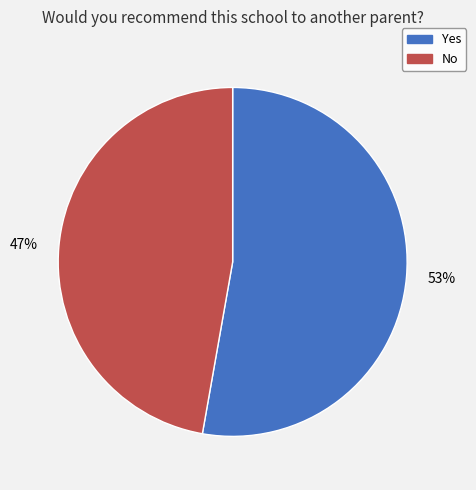

How many segments does this pie chart have?

2